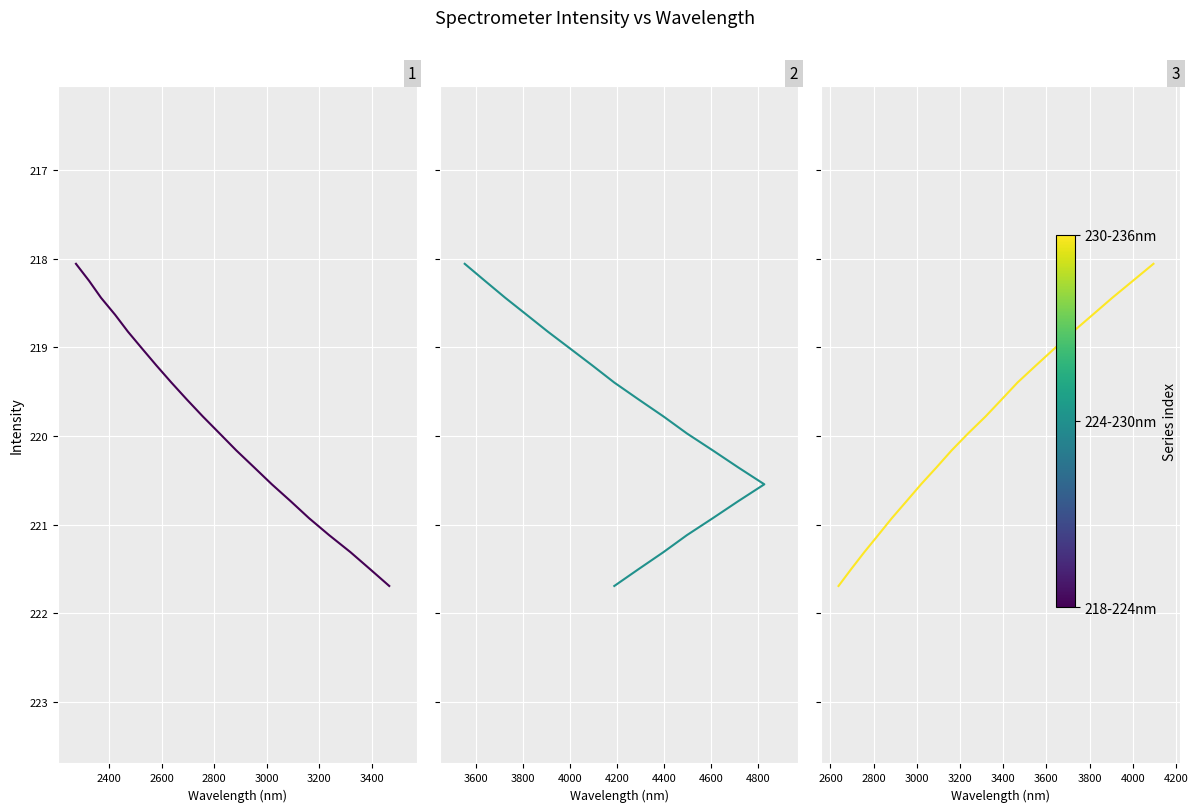

True or false: 230-236nm and 218-224nm cross at least once.

False